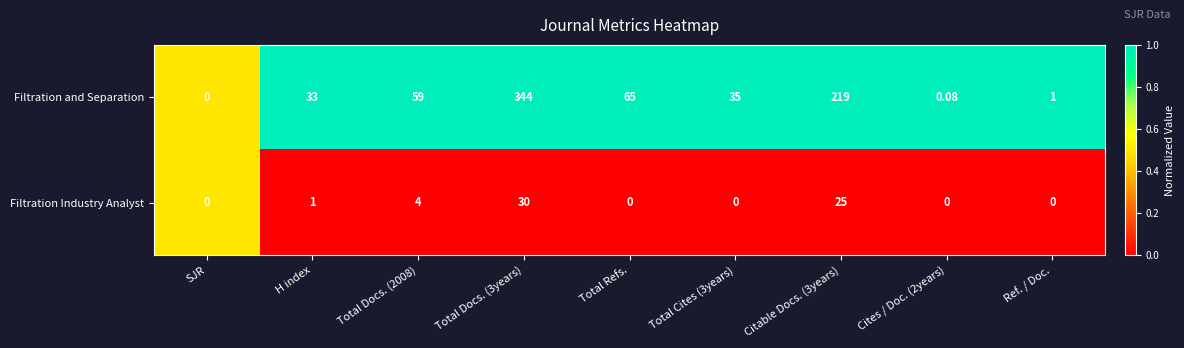

Rank the series by their average value, from highest to lowest.

Filtration and Separation, Filtration Industry Analyst